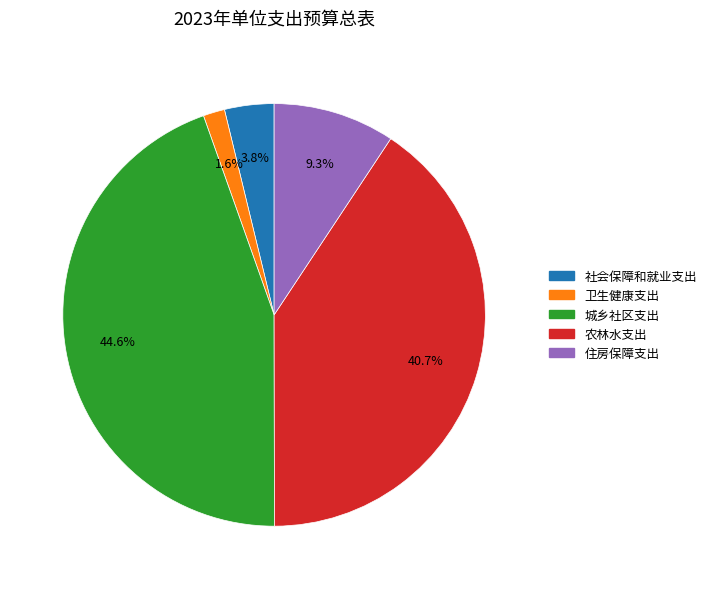

What percentage is NOT represented by 住房保障支出?

90.7%